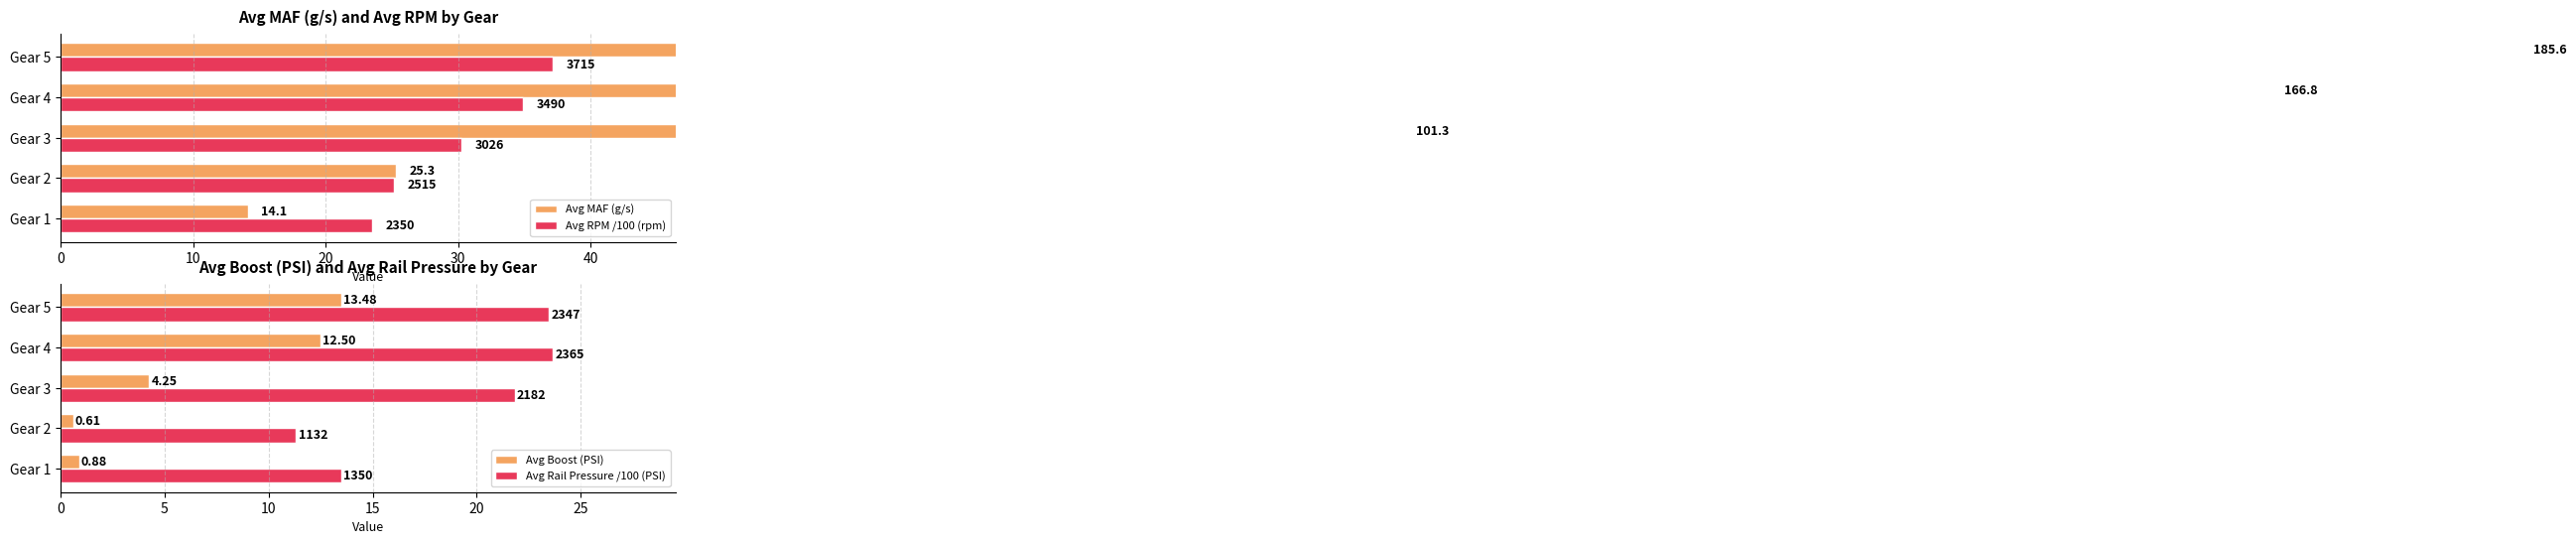

The Avg MAF (g/s) series shows 185.6 at Gear 5. True or false?

True